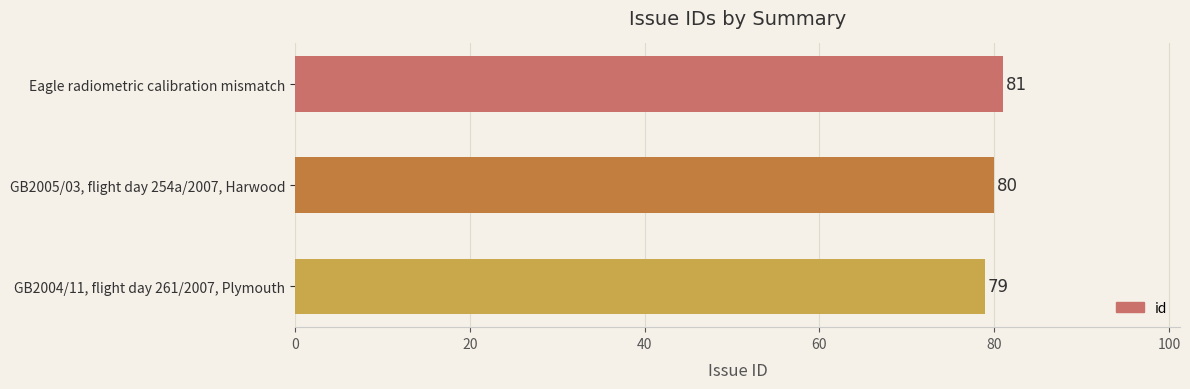

Which has a higher value, Eagle radiometric calibration mismatch or GB2005/03, flight day 254a/2007, Harwood?

Eagle radiometric calibration mismatch